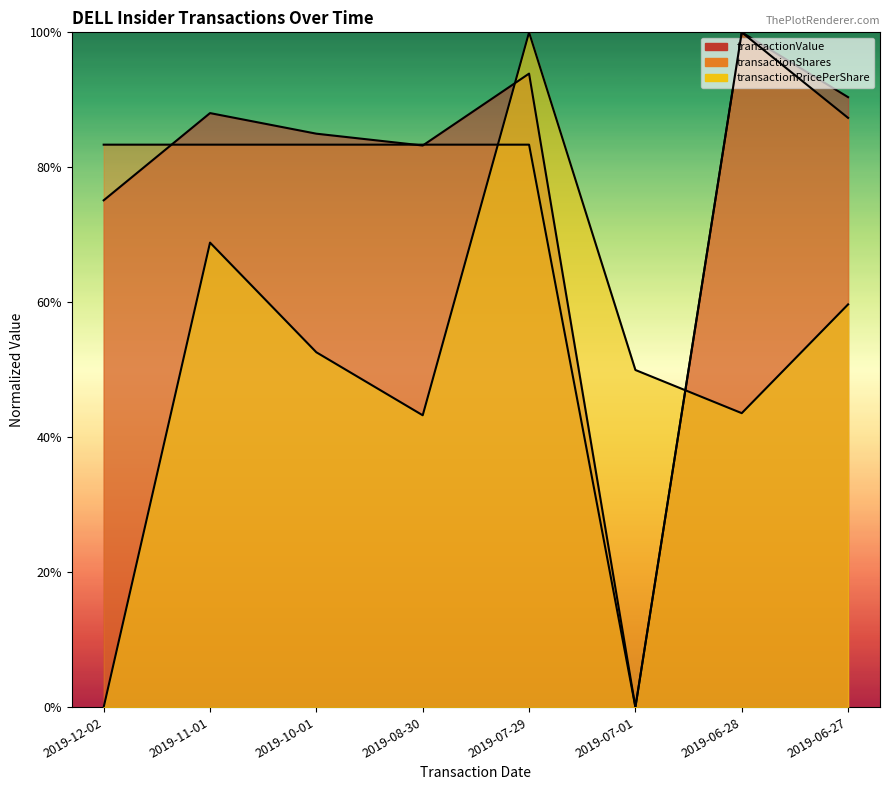

At how many categories does at least one series exceed 0?

8